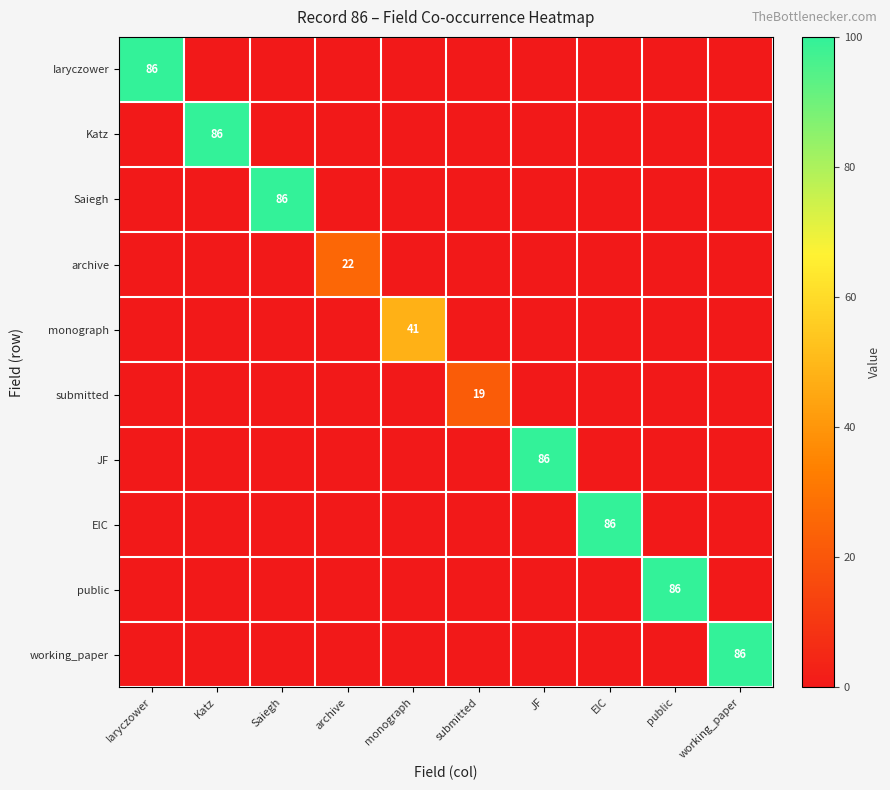

Count the number of data series in this chart.

10